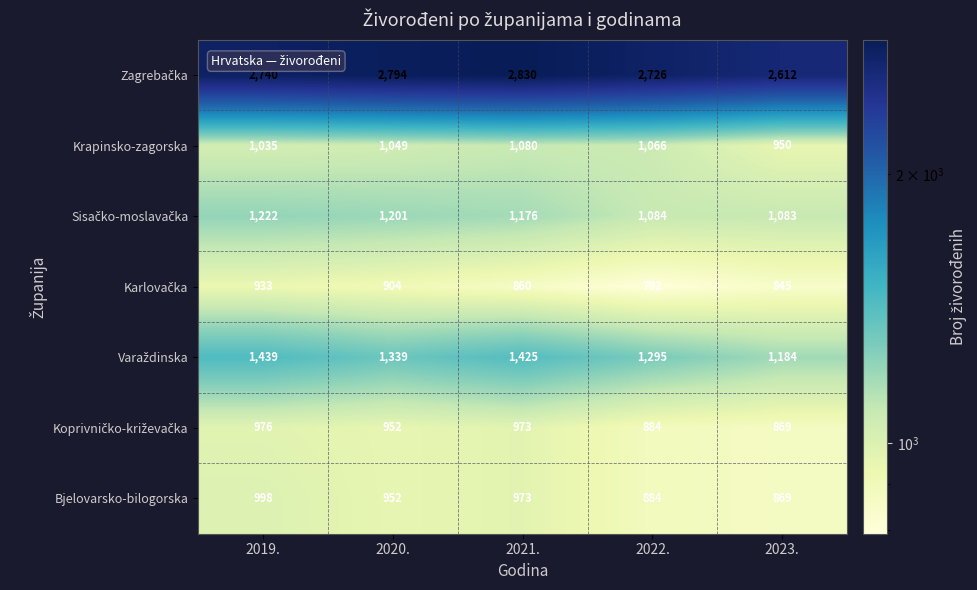

At which category is the sum across all series the highest?

2019.